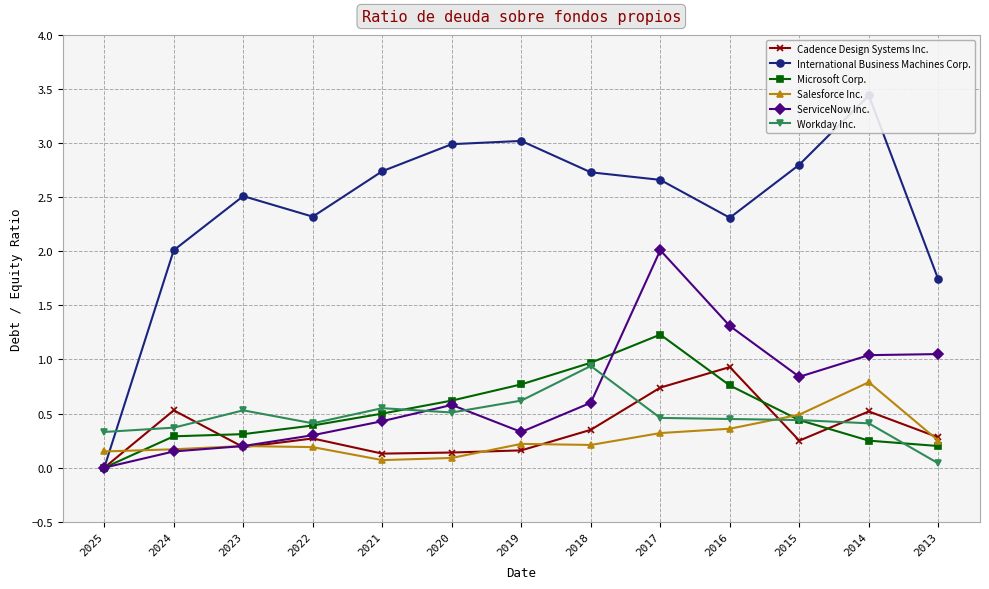

At 2015, list the series in order from largest to smallest.

International Business Machines Corp., ServiceNow Inc., Salesforce Inc., Microsoft Corp., Workday Inc., Cadence Design Systems Inc.